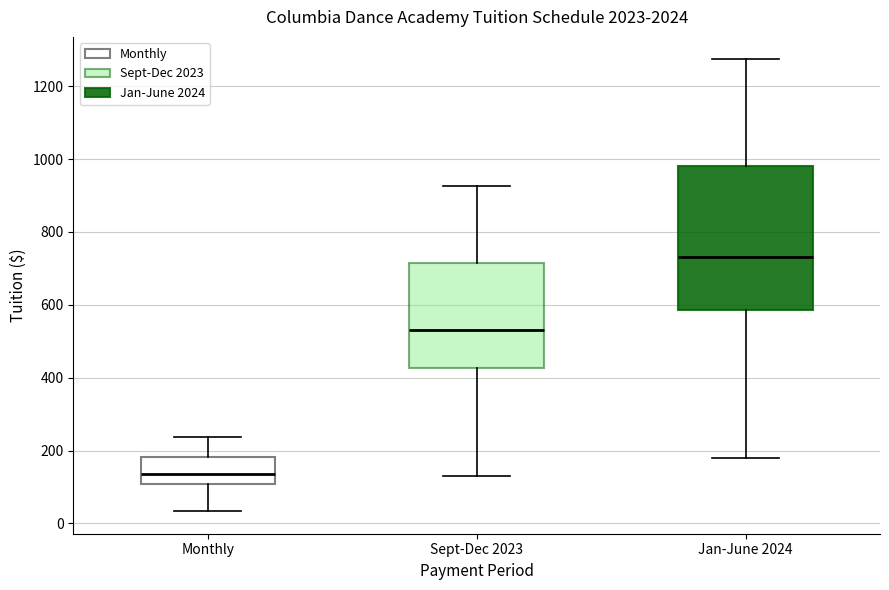

Reading left to right, read every box against the y-axis: the position of its median line, the range the box covers, and the ends of its whiskers. The values are not printed on the chart, so give them approximately, as read against the axis.

Monthly: median 140, box 100 to 180, whiskers 40 to 240
Sept-Dec 2023: median 540, box 420 to 720, whiskers 140 to 920
Jan-June 2024: median 740, box 580 to 980, whiskers 180 to 1280